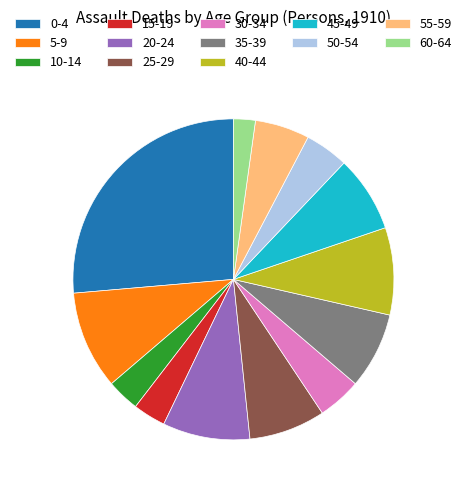

Do 55-59 and 10-14 together represent more than half of the pie?

No